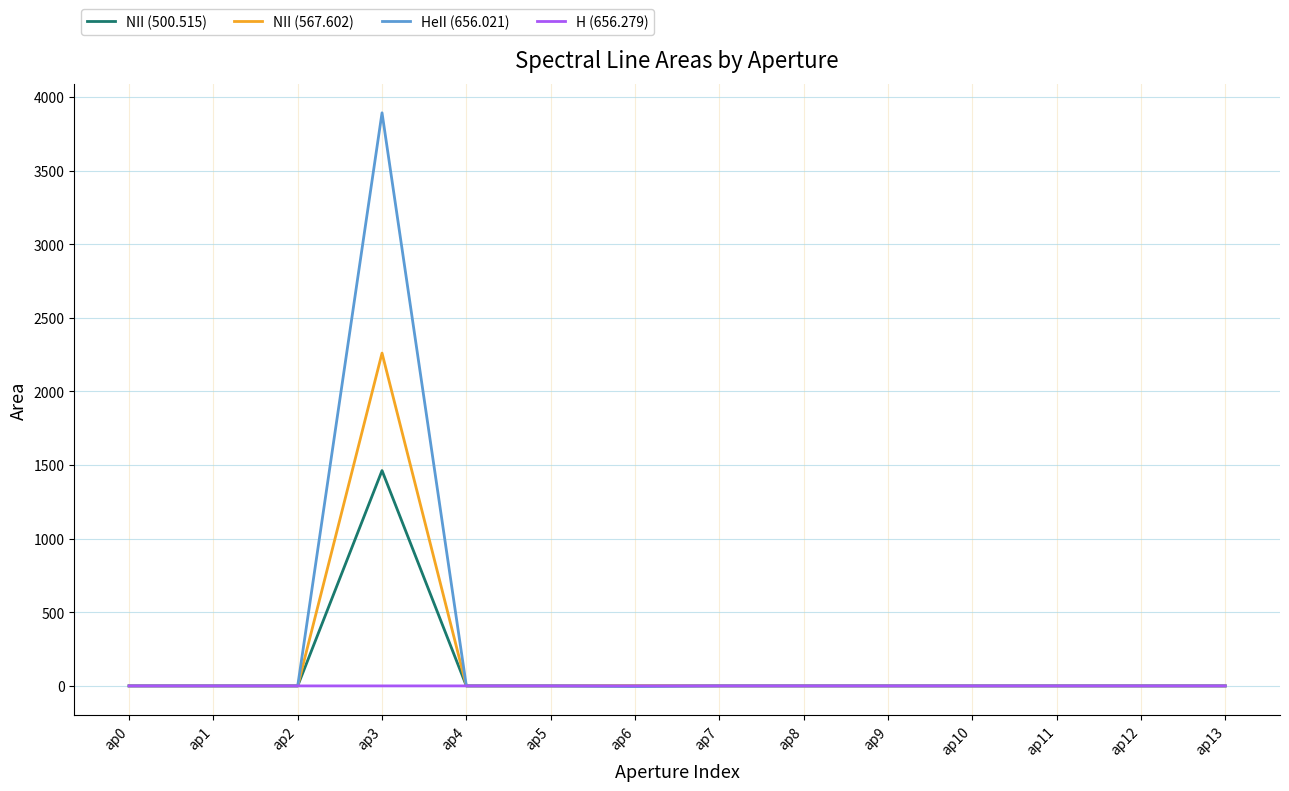

The value of HeII (656.021) at ap12 is 0.0. True or false?

True